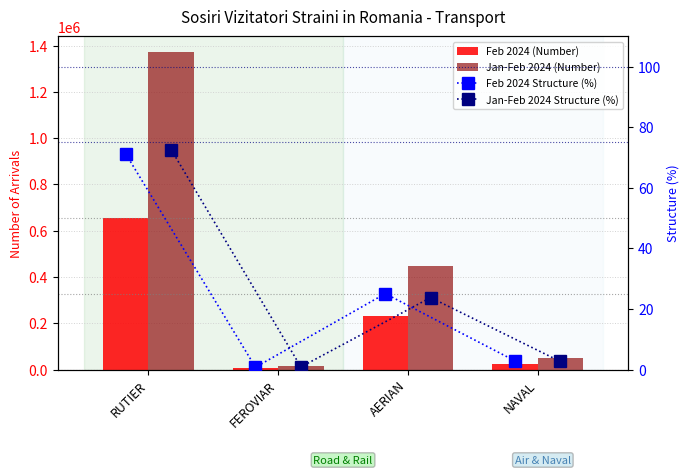

What is the label of the 4th bar from the left?

NAVAL